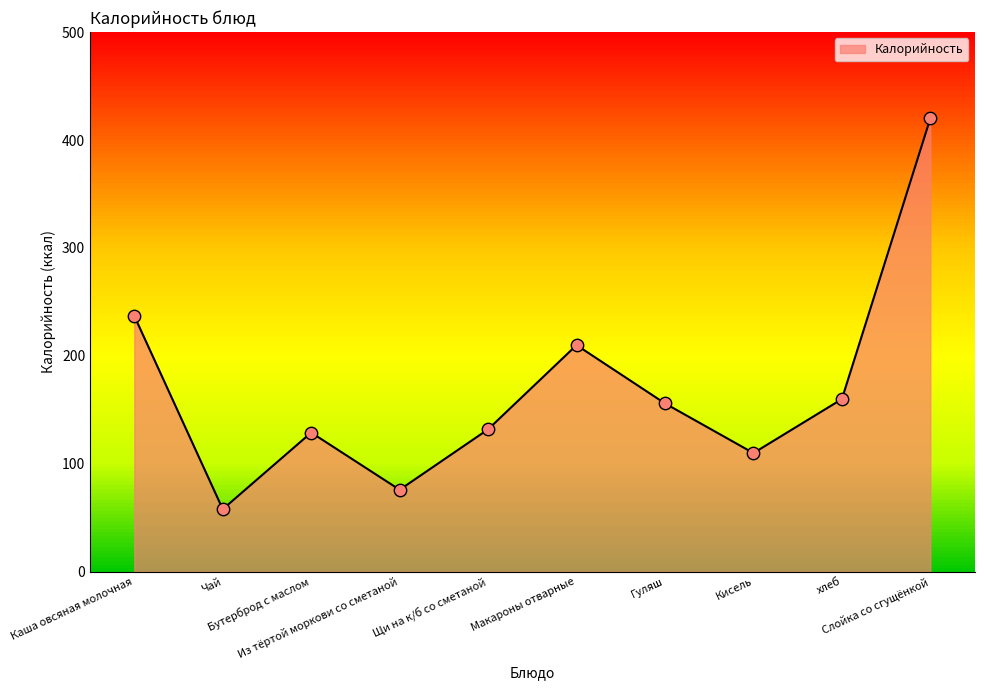

What is the change in value from Каша овсяная молочная to Бутерброд с маслом?

-108